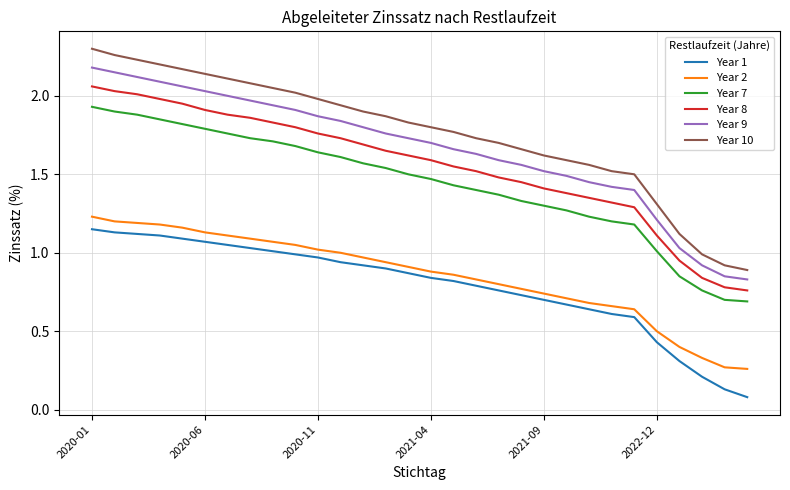

Which series has the widest spread of values?

Year 10